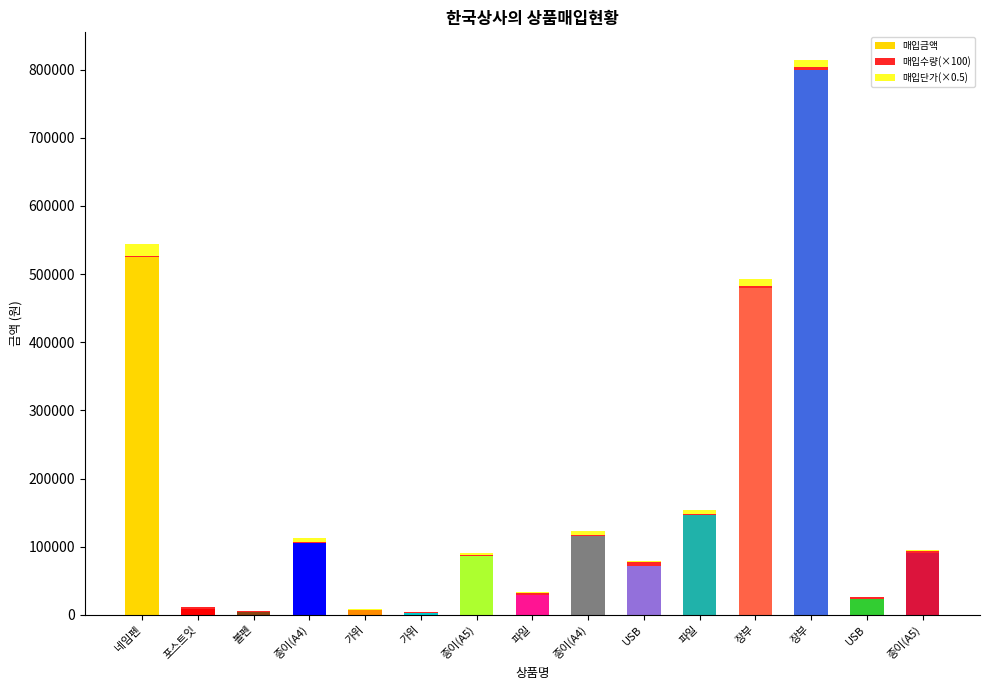

Which series changed the most between 파일 and 장부?

매입금액